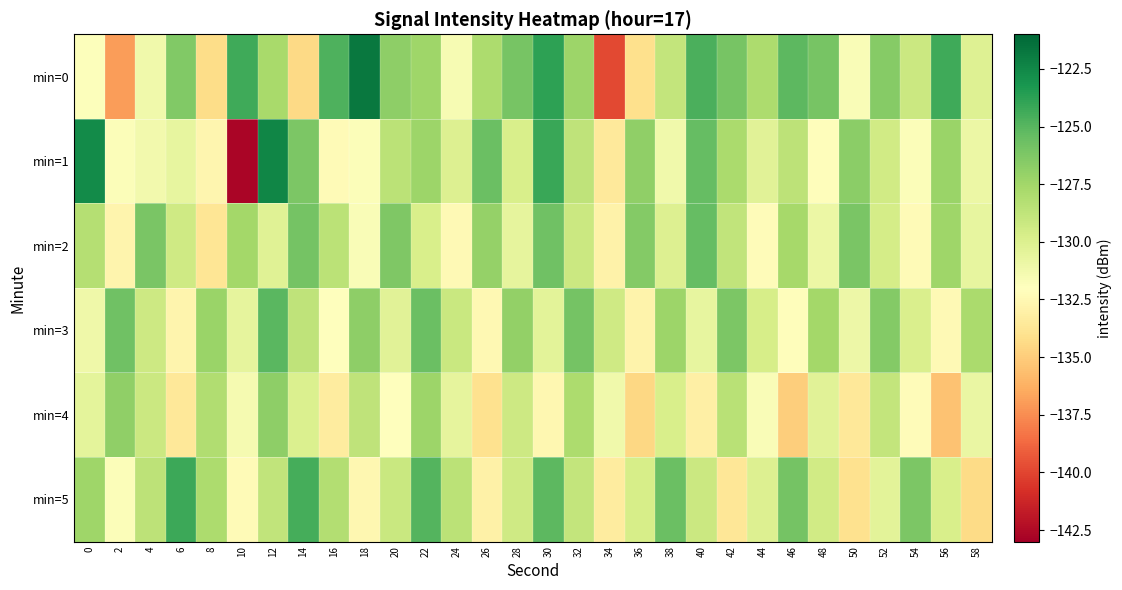

Rank the series at 30 from highest to lowest value.

min=0, min=1, min=5, min=2, min=3, min=4